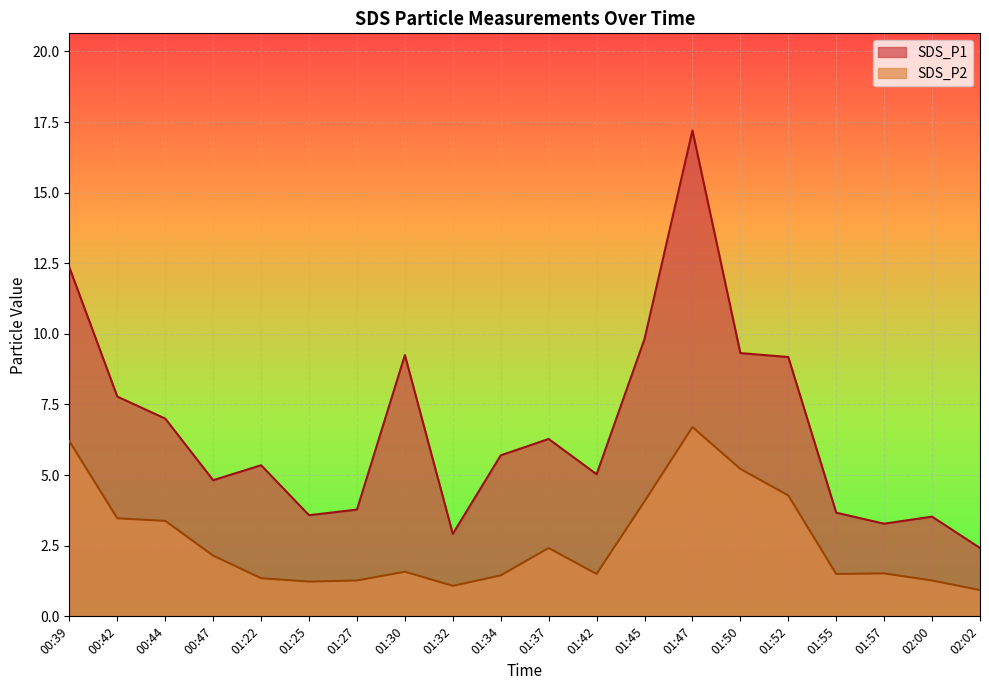

Which series has the largest total across all categories?

SDS_P1